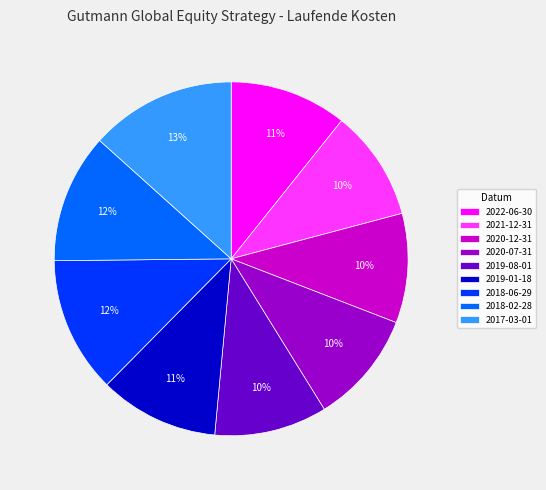

Do 2021-12-31 and 2022-06-30 together represent more than half of the pie?

No